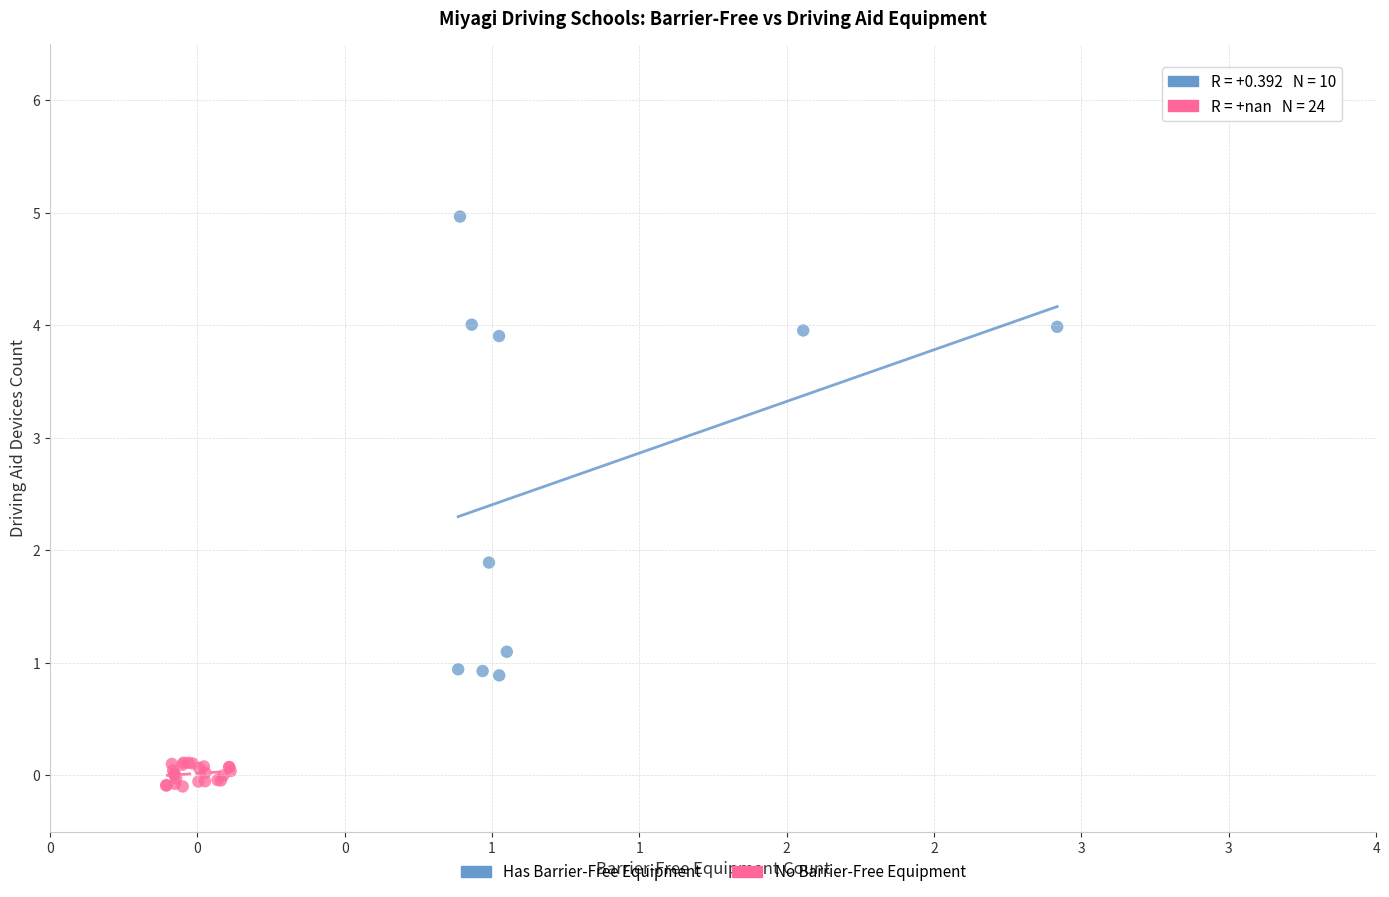

Which series has the largest Y range (max minus min)?

Has Barrier-Free Equipment